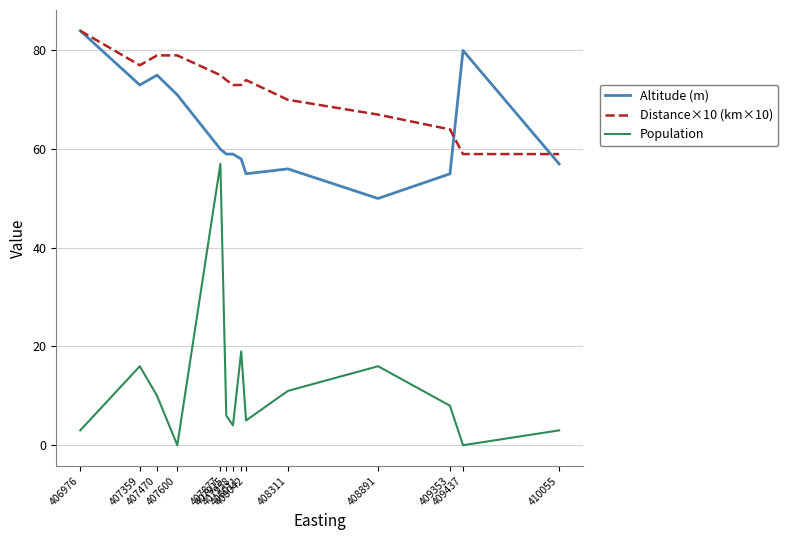

Rank the series at 407359 from lowest to highest value.

Population, Altitude (m), Distance×10 (km×10)